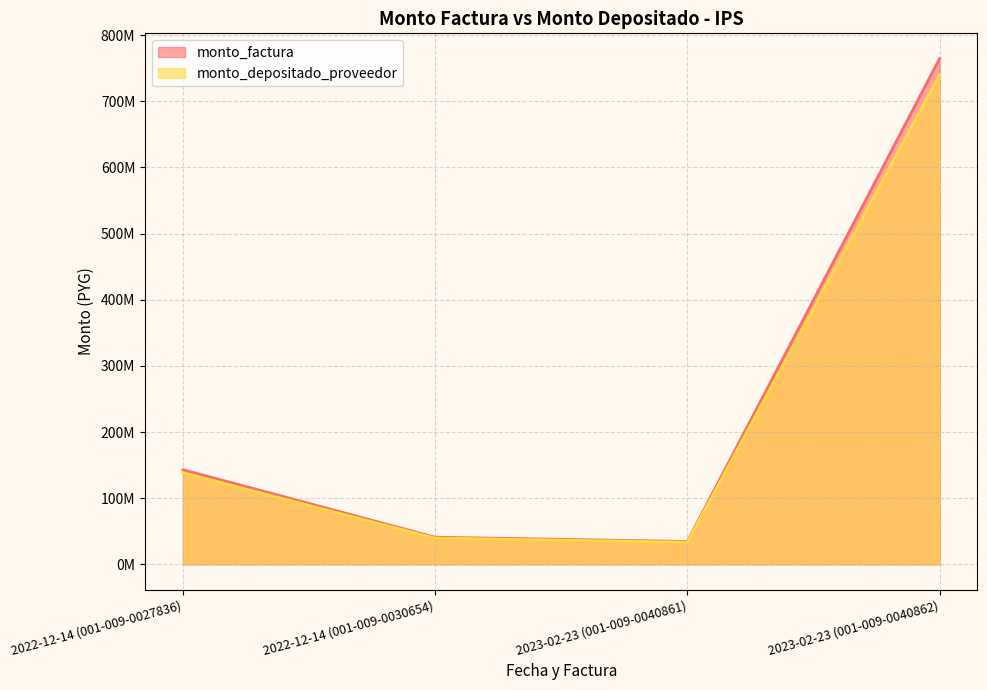

Does the chart display data point markers on the line(s)?

No